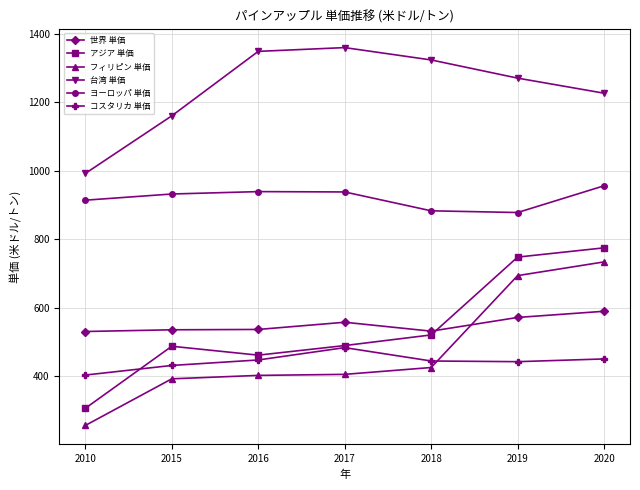

At which category does the chart reach its minimum across all series?

2010